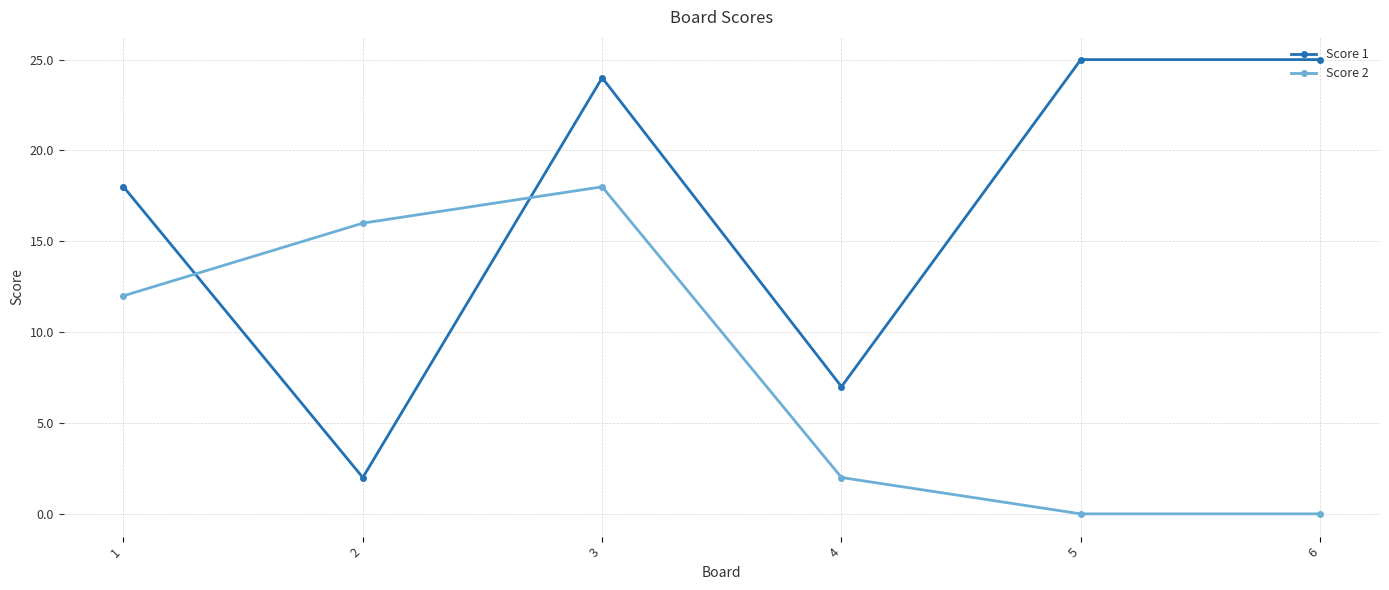

What is the average value of the Score 1 series?

17